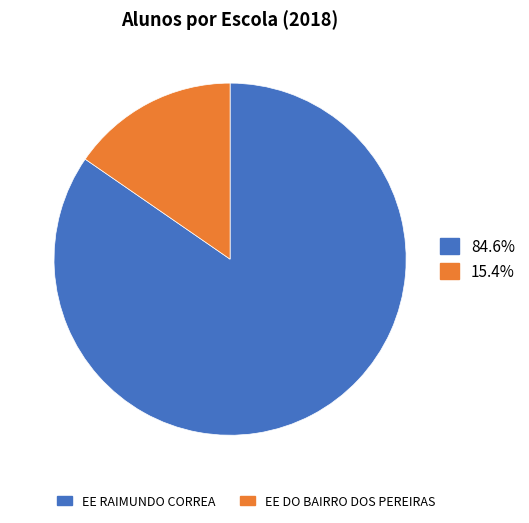

Does any single category account for the majority?

Yes